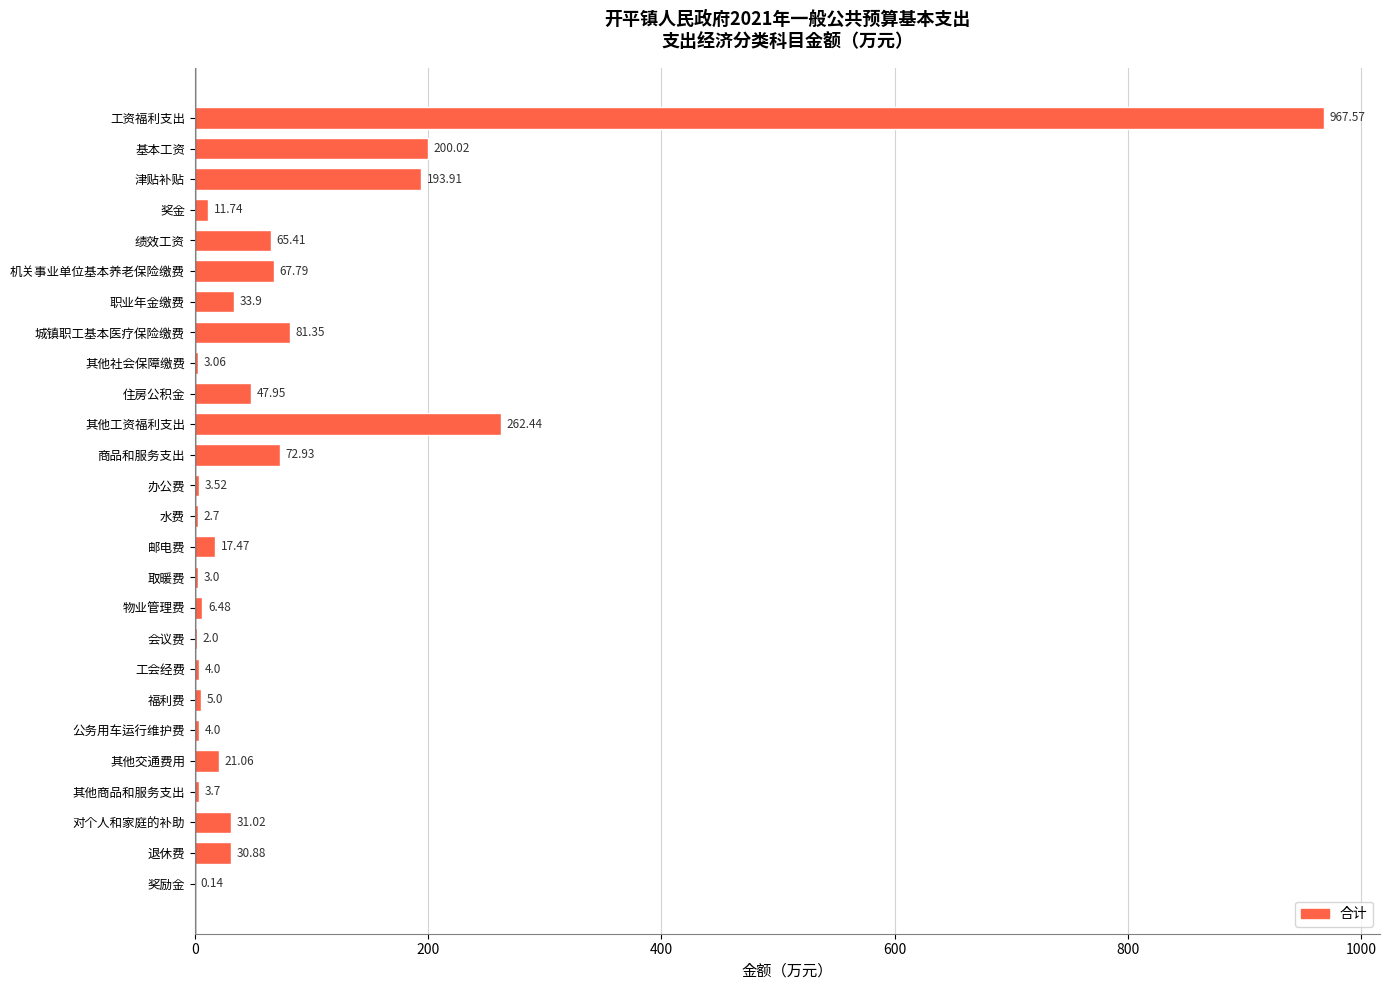

What is the ratio of the value at 城镇职工基本医疗保险缴费 to the value at 工会经费?

20.3